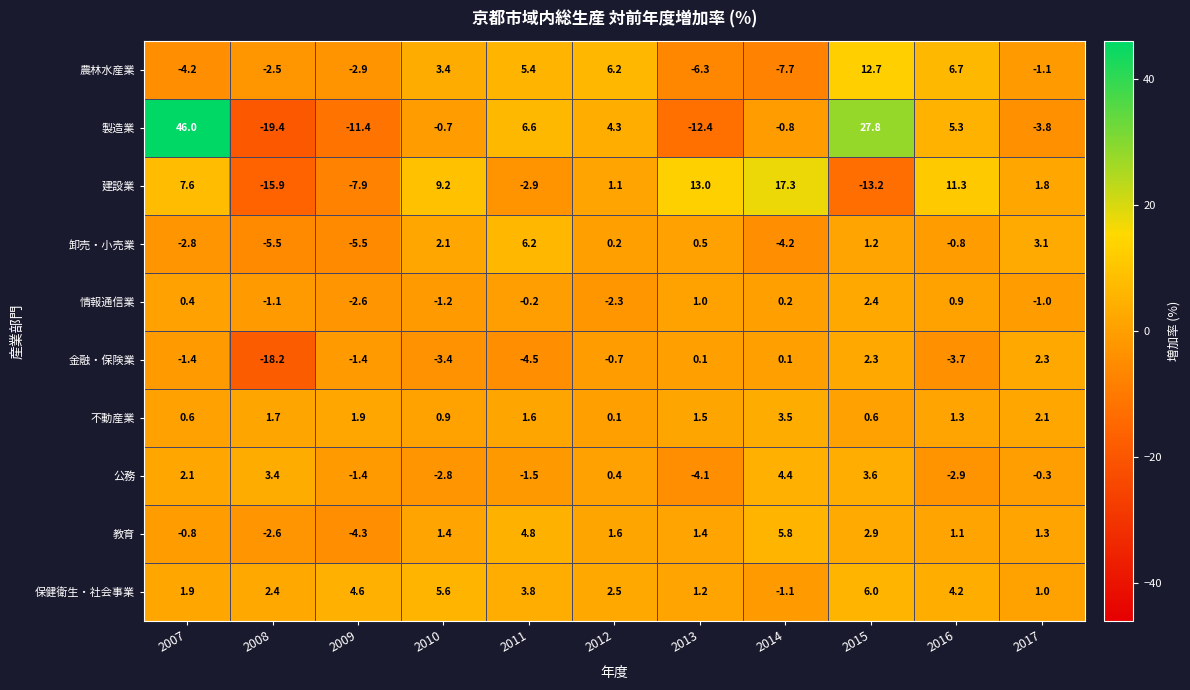

Where is 不動産業 nearest to the value 1?

2010